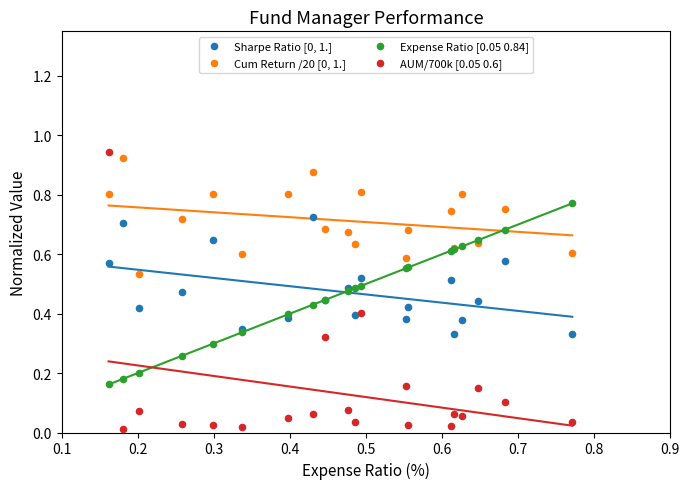

Which series contains the lowest Y value?

AUM/700k [0.05 0.6]